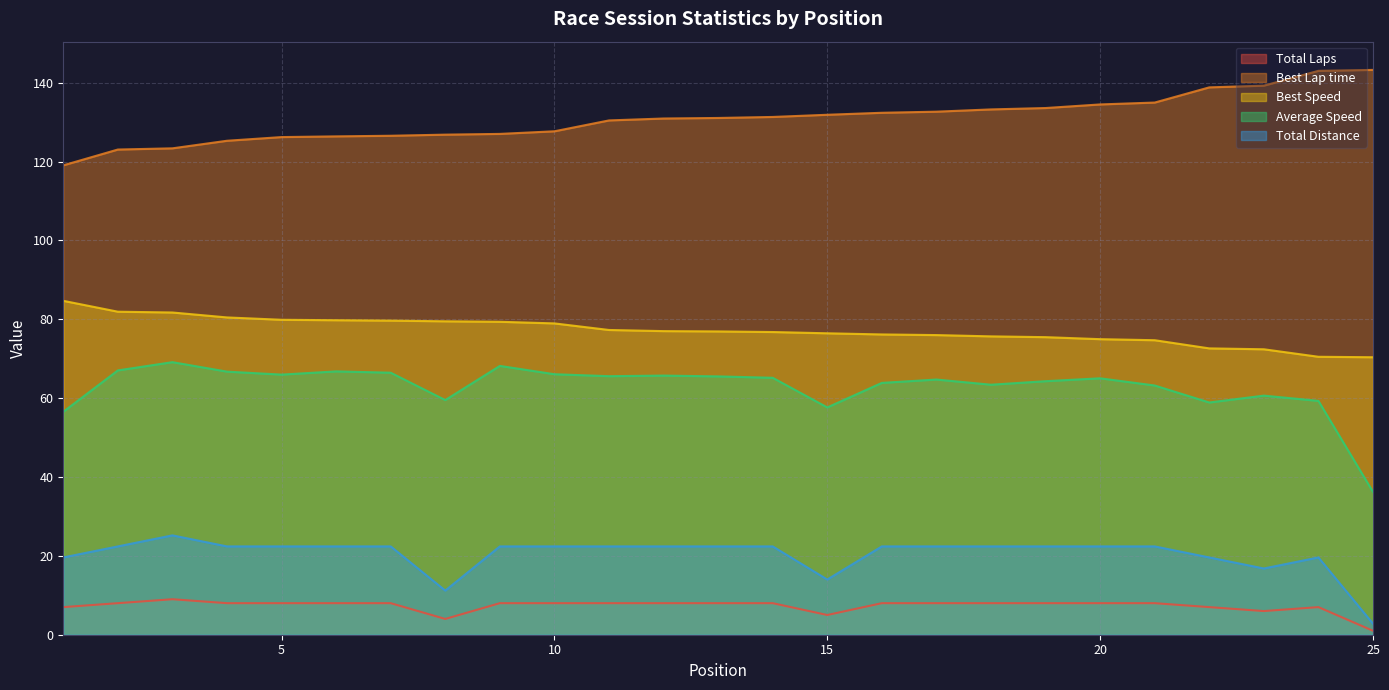

What is the sum of all Best Speed values?

1929.1